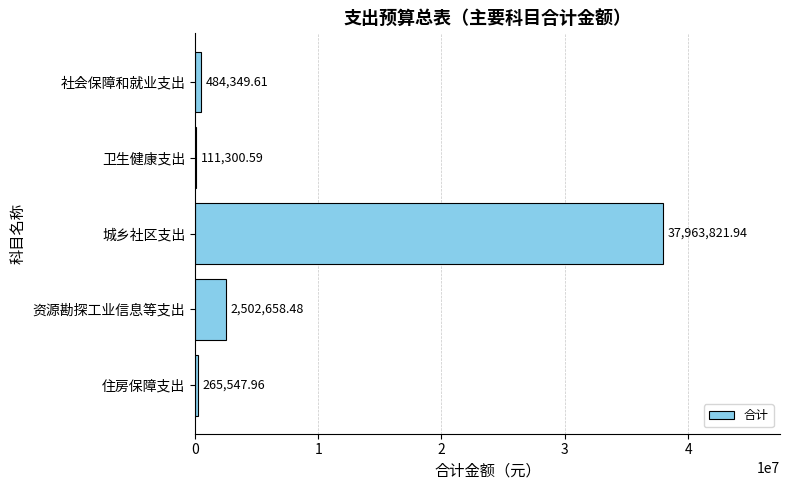

What is the sum of all values?

41327678.6